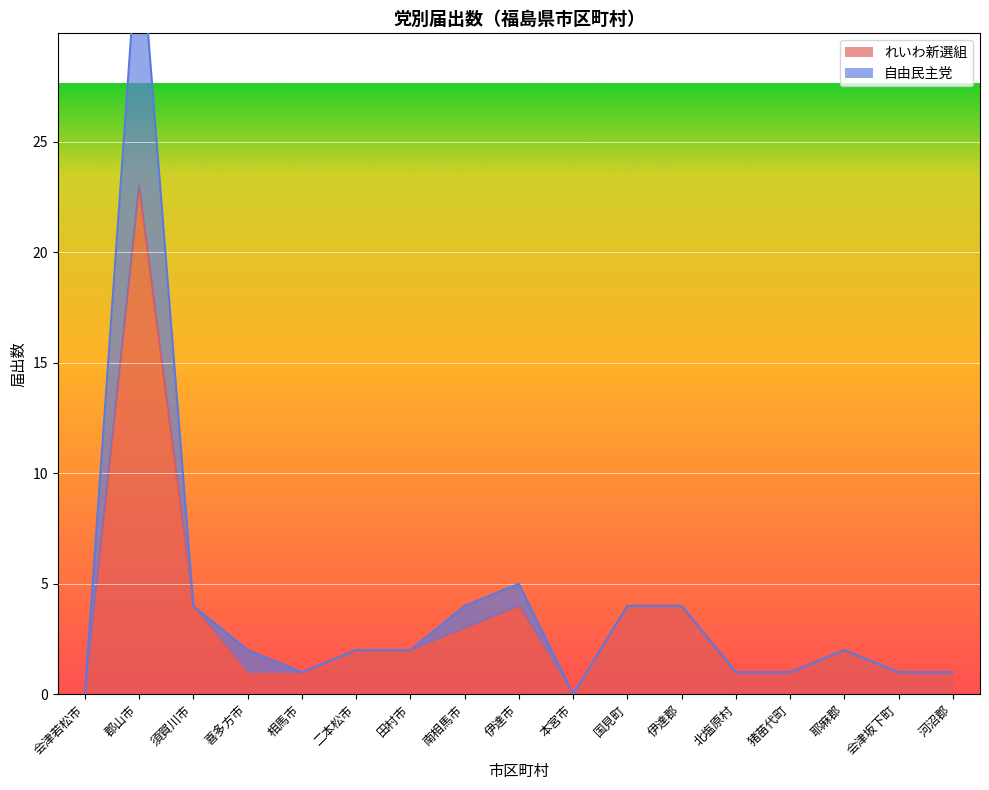

Reading left to right, extract all data points from this chart.

れいわ新選組: 0	23	4	1	1	2	2	3	4	0	4	4	1	1	2	1	1
自由民主党: 0	35	4	2	1	2	2	4	5	0	4	4	1	1	2	1	1